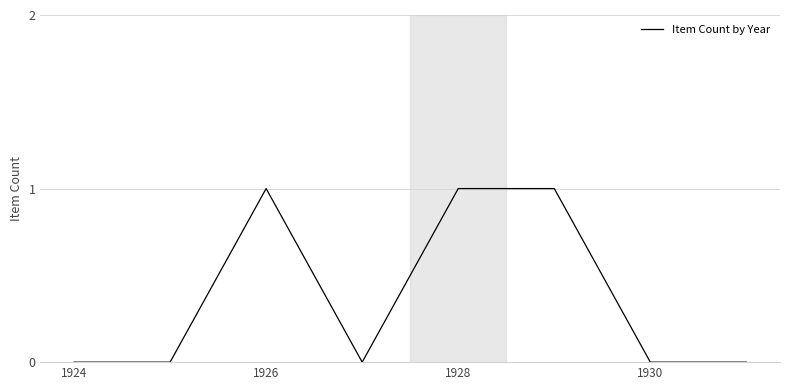

Does the chart have visible grid lines?

Yes